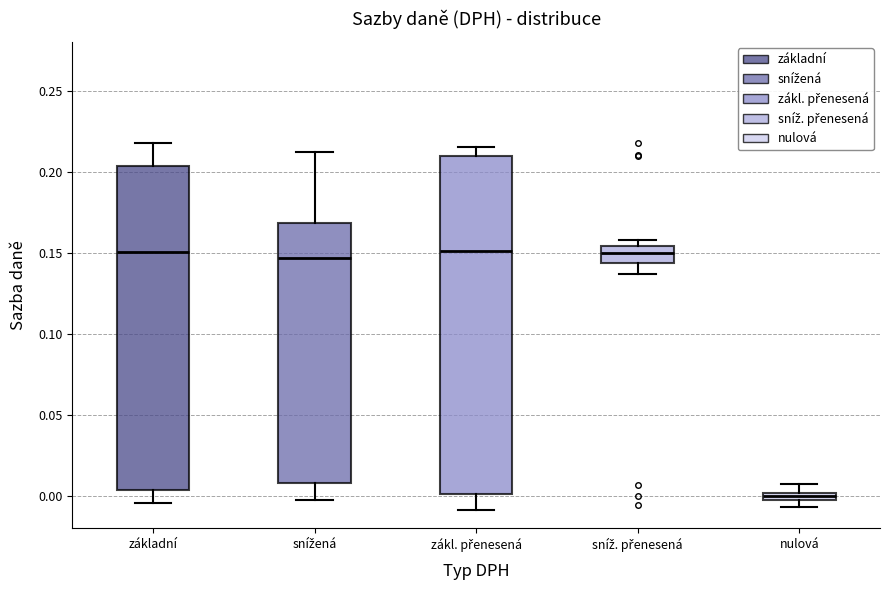

Where does the upper whisker of the box for základní end on the y-axis? The values are not printed on the chart, so give them approximately, as read against the axis.

0.220